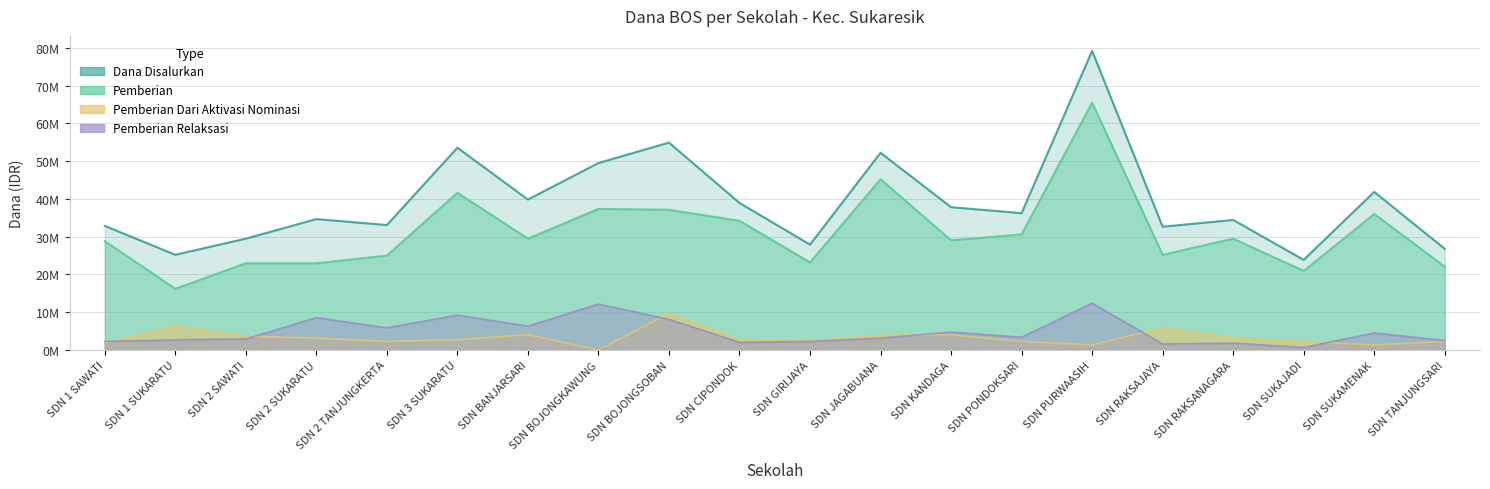

True or false: Pemberian Relaksasi and Pemberian intersect in this chart.

False